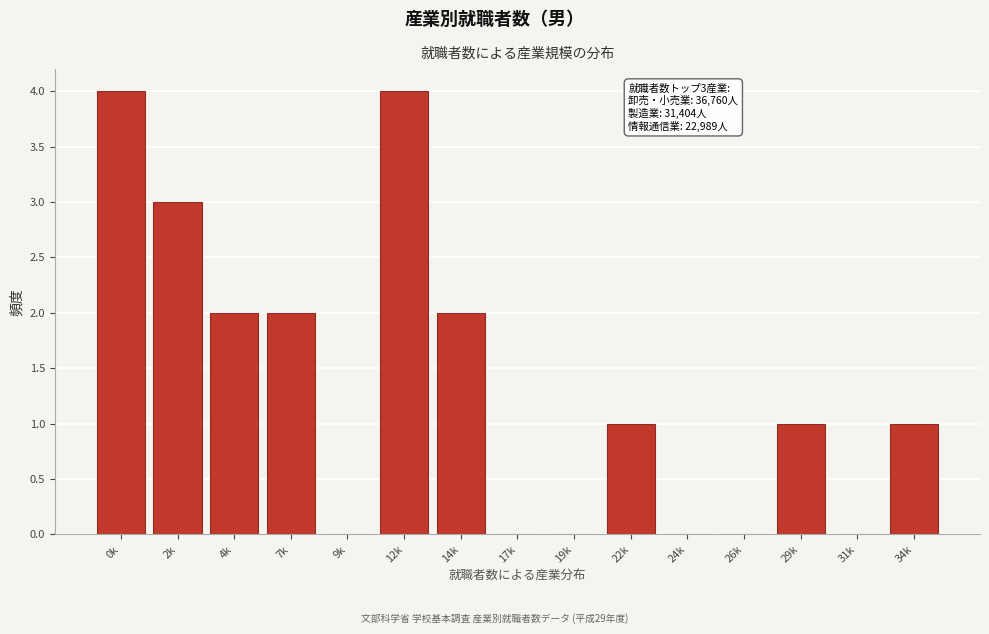

Reading left to right, extract all data points from this chart.

0k=4	2k=3	4k=2	7k=2	9k=0	12k=4	14k=2	17k=0	19k=0	22k=1	24k=0	26k=0	29k=1	31k=0	34k=1